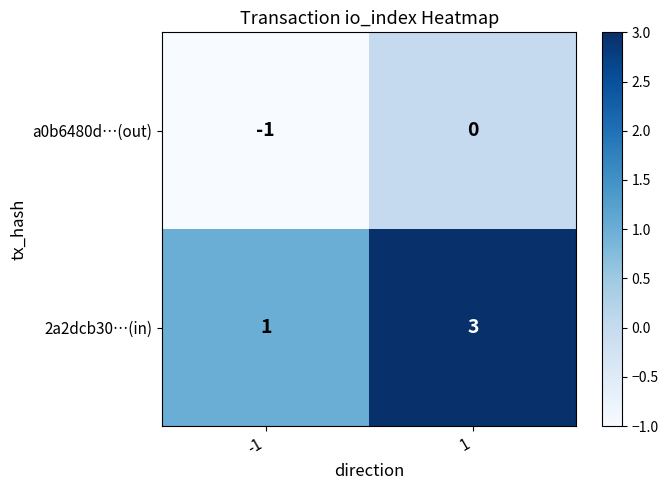

What is the difference between the highest and lowest values at -1?

2